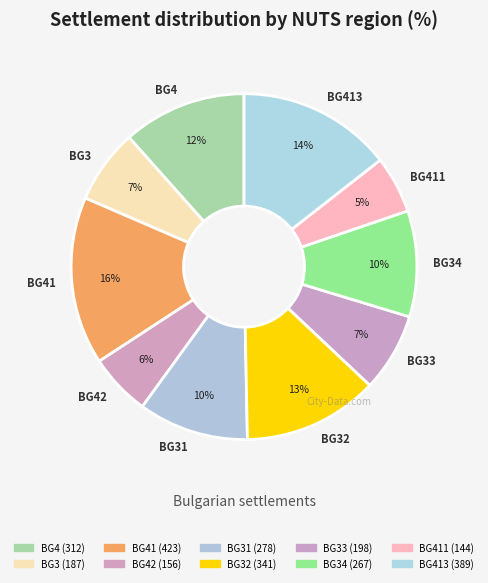

Rank the categories by value from lowest to highest.

BG411, BG42, BG3, BG33, BG34, BG31, BG4, BG32, BG413, BG41